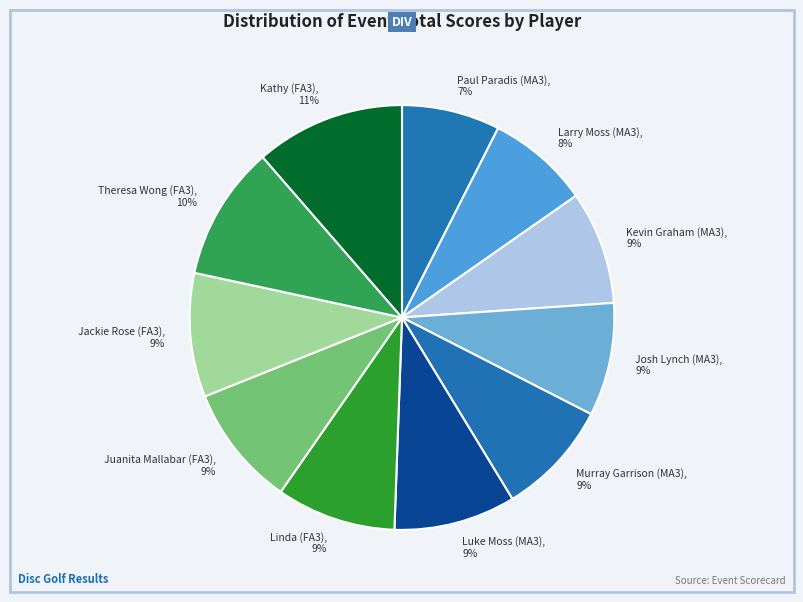

The Larry Moss (MA3) slice represents 8% of the pie. True or false?

True